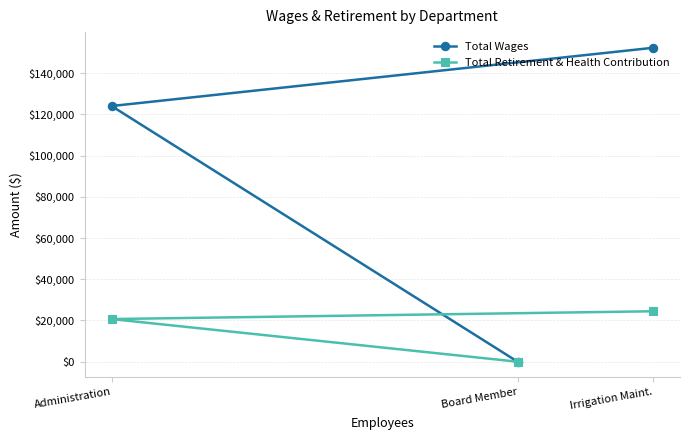

Reading left to right, what are all the values shown in this chart?

Total Wages: Administration=124082	Board Member=0	Irrigation Maint.=152336
Total Retirement & Health Contribution: Administration=20697	Board Member=0	Irrigation Maint.=24477